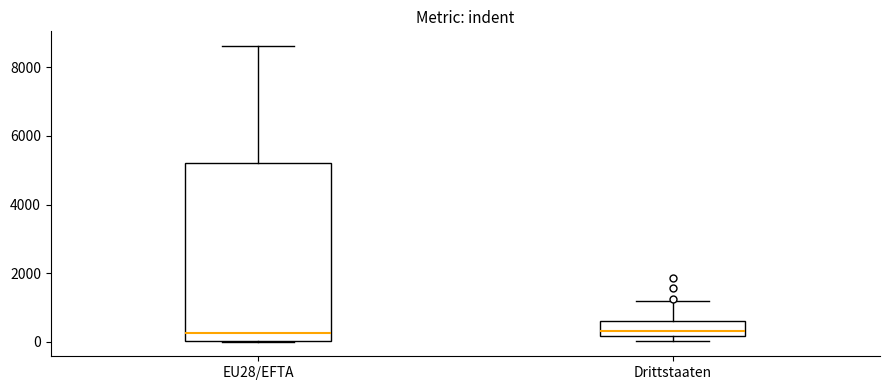

Comparing the boxes themselves (not the whiskers), which one is the tallest?

EU28/EFTA